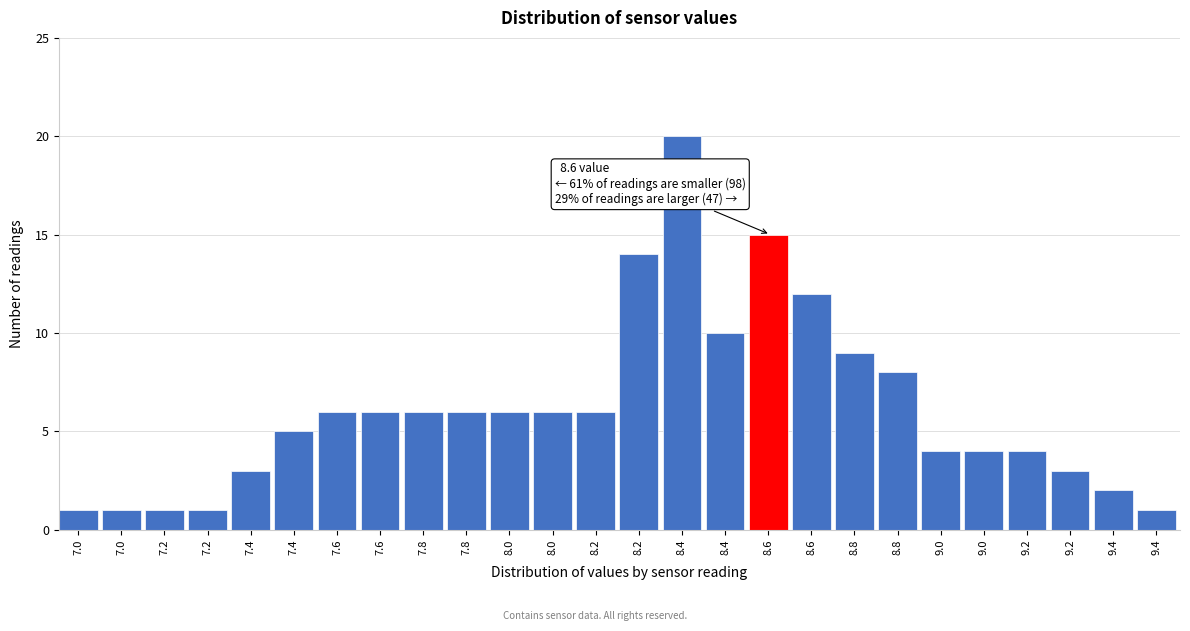

Does the chart contain any negative values?

No